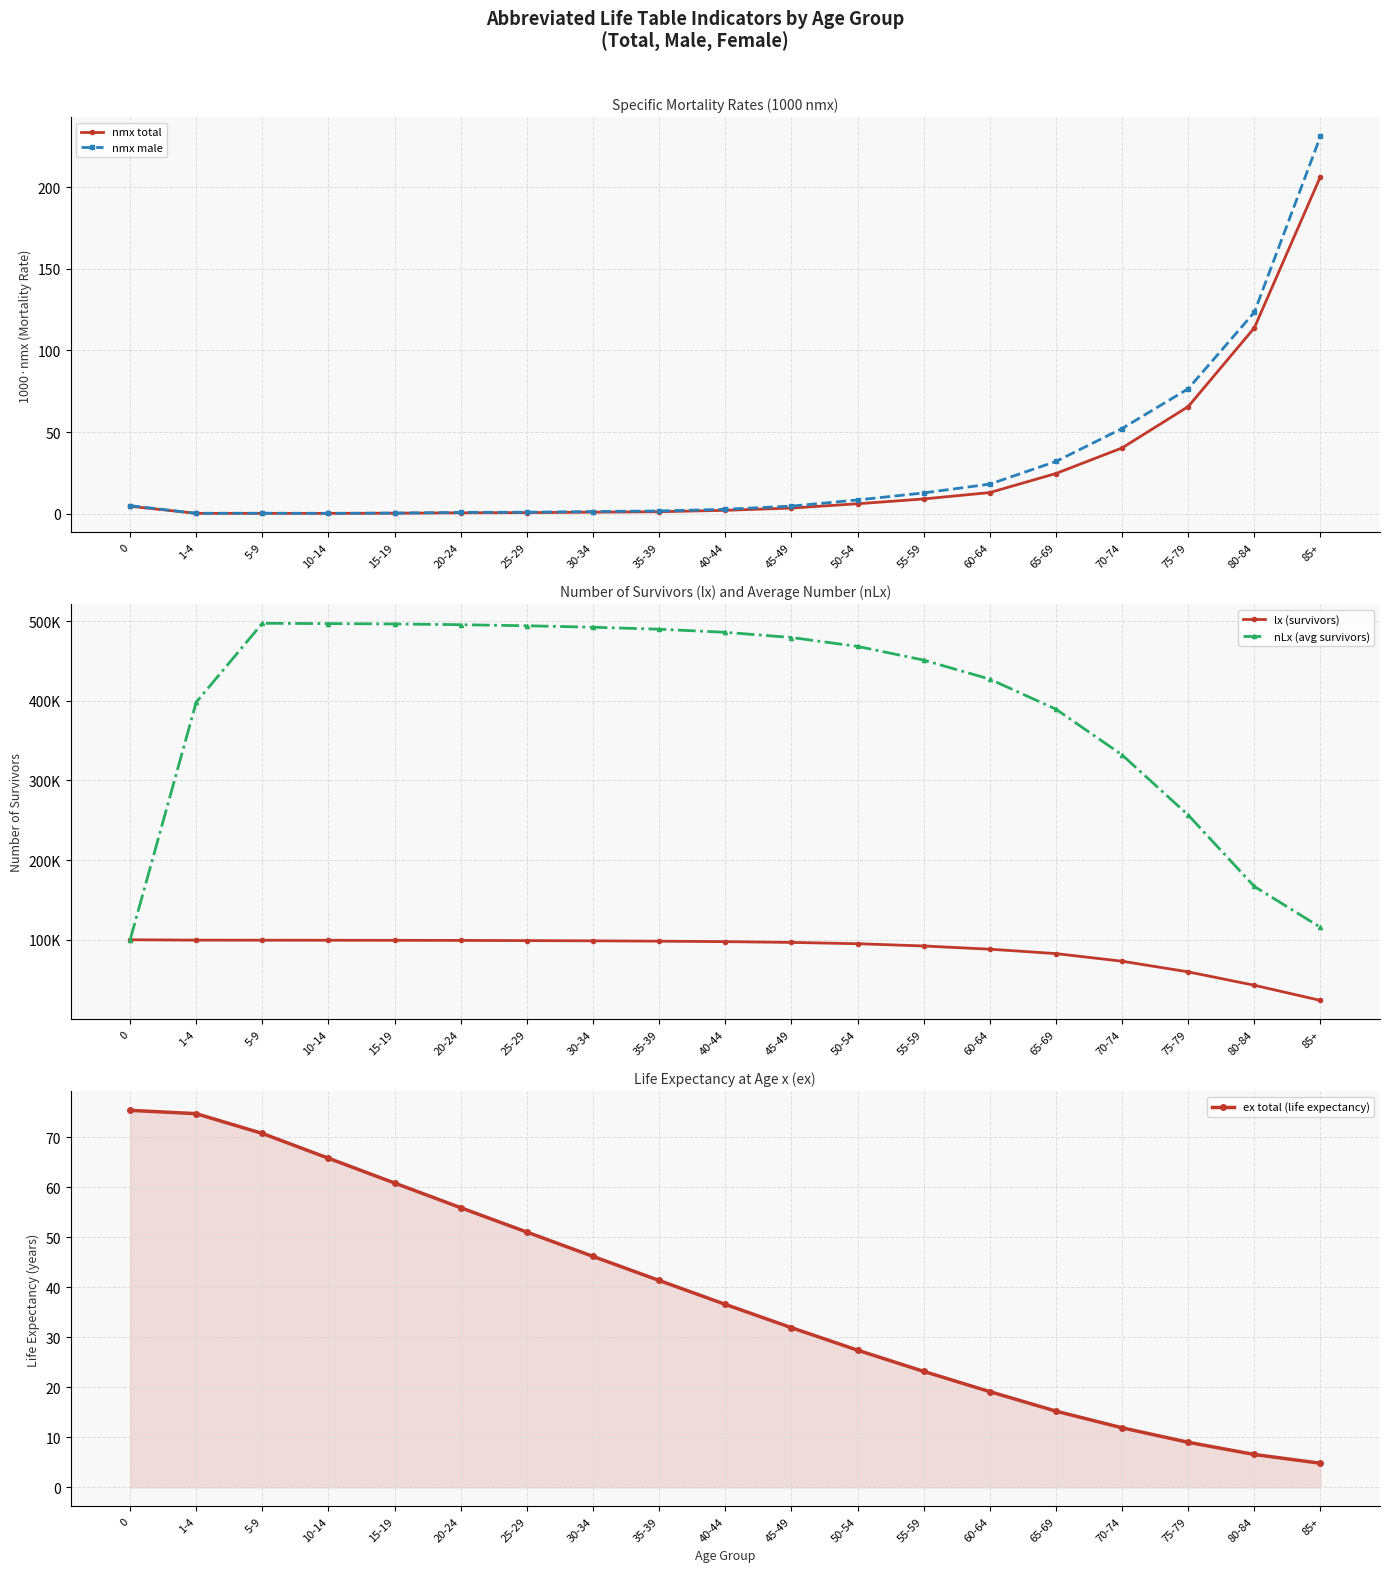

What is the greatest value displayed?

497258.1